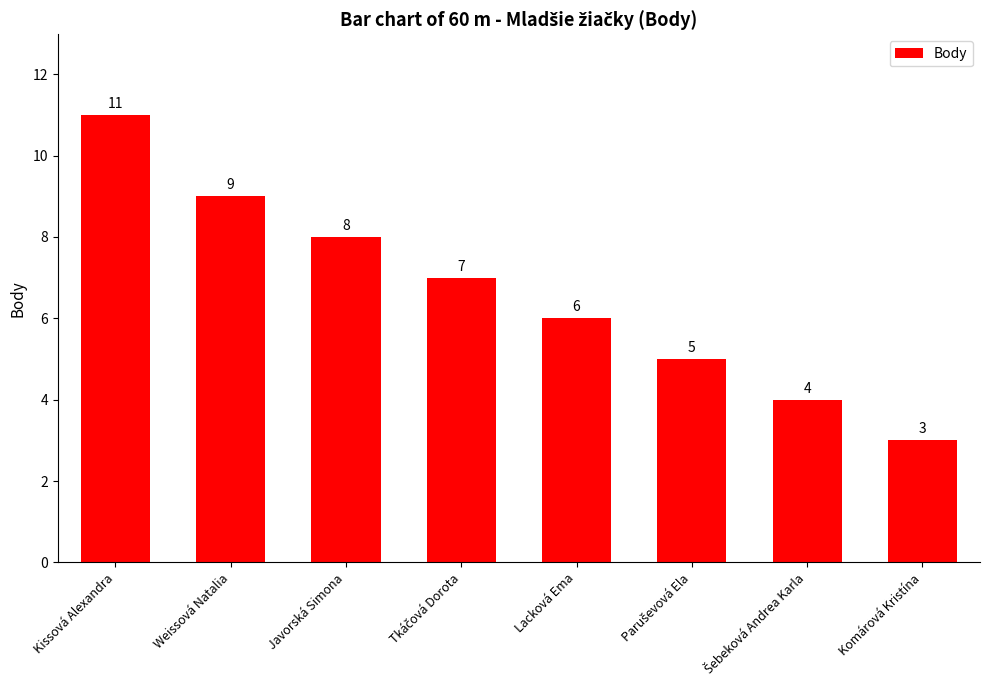

The chart shows a value of 2 at Weissová Natalia. True or false?

False